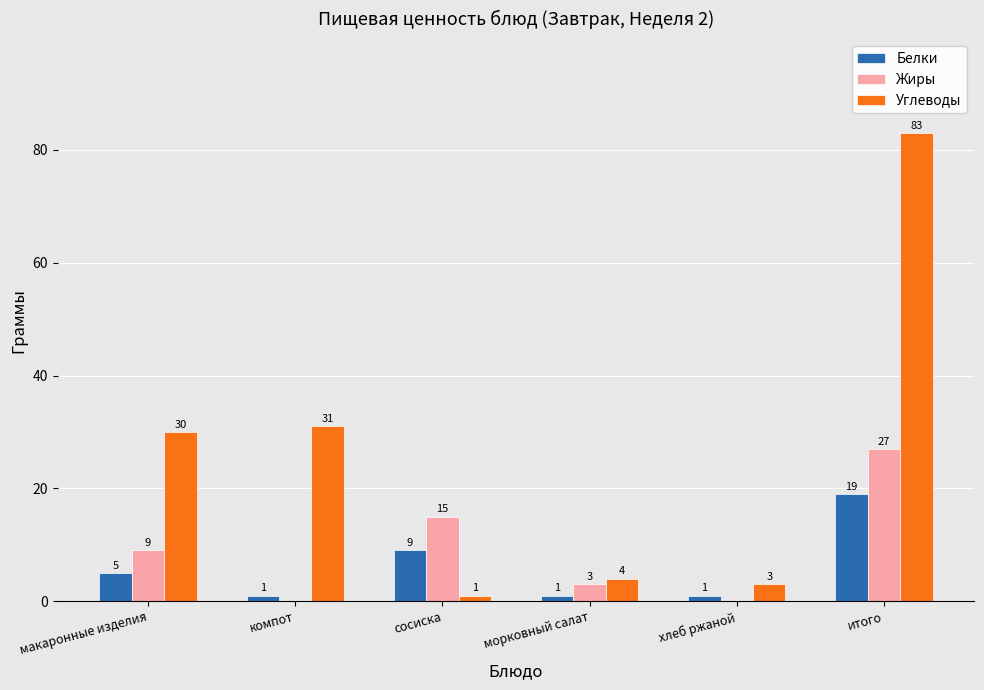

True or false: Жиры has a value of 9 at макаронные изделия.

True